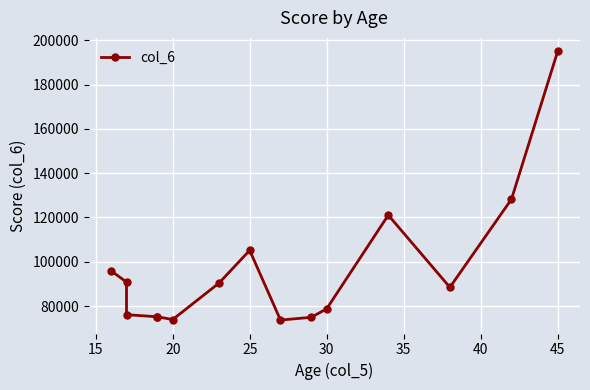

Between 15 and 45, which is larger?

45